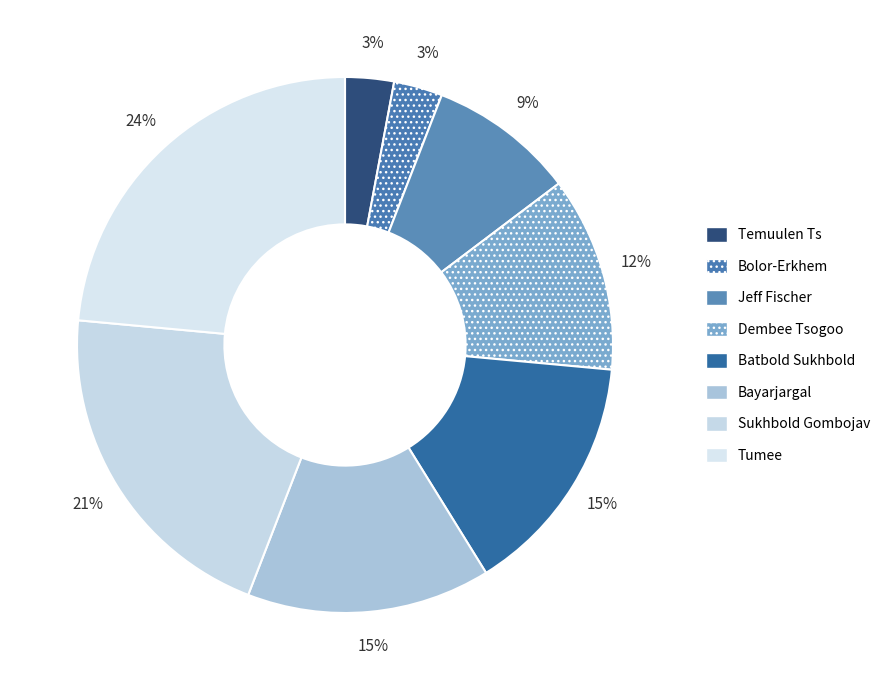

How many slices are in this pie chart?

8